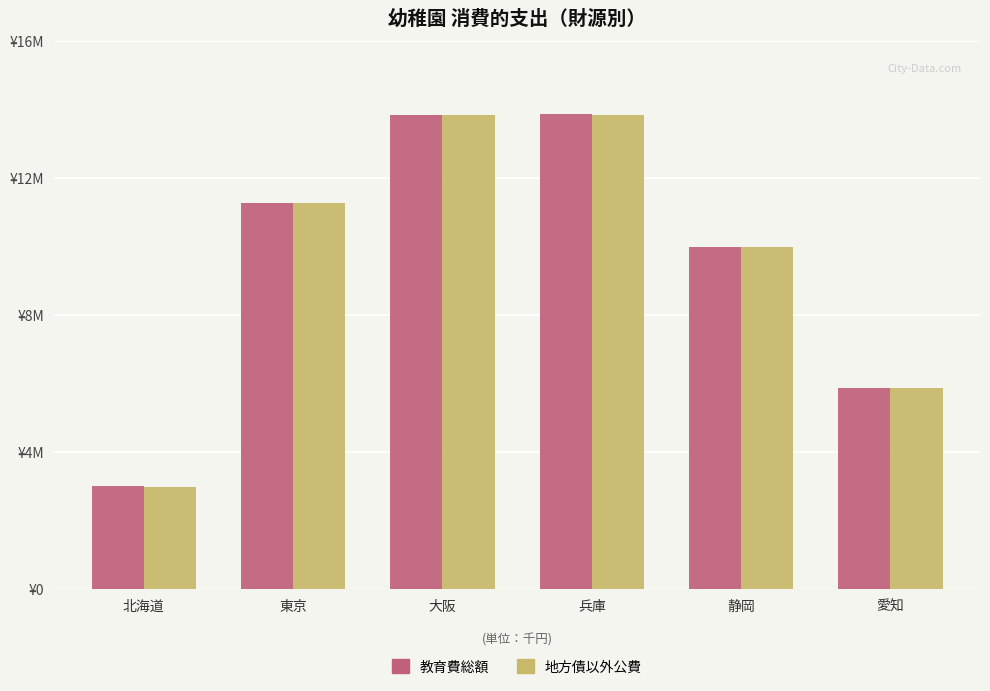

What are all the series names shown in the legend?

教育費総額, 地方債以外公費